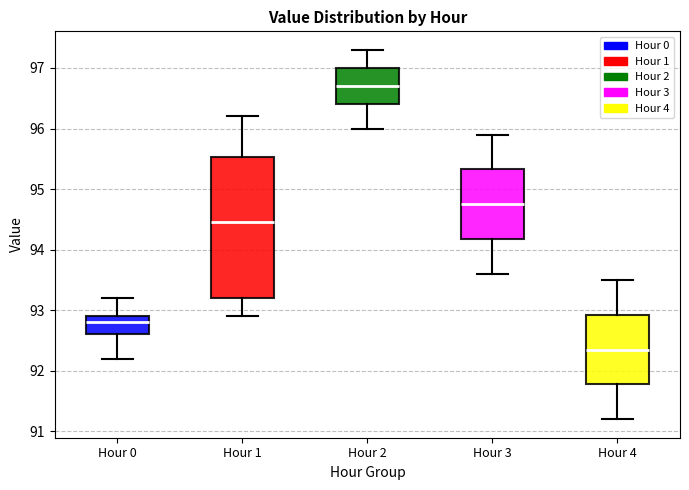

Comparing the boxes themselves (not the whiskers), which one is the tallest?

Hour 1